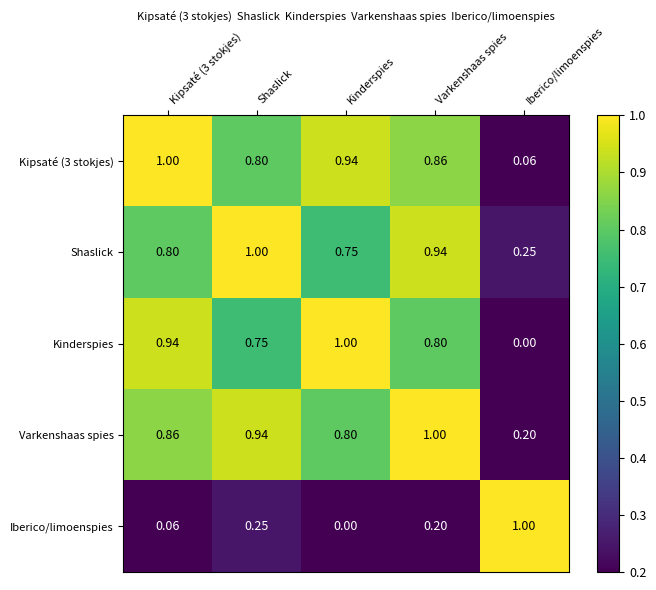

At which label is Kipsaté (3 stokjes) closest to 0?

Iberico/limoenspies